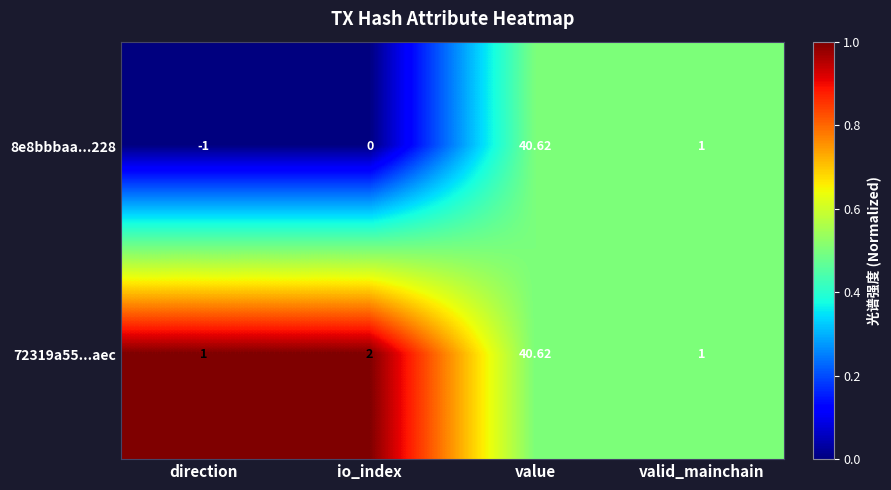

What is the total value across all series at io_index?

2.0